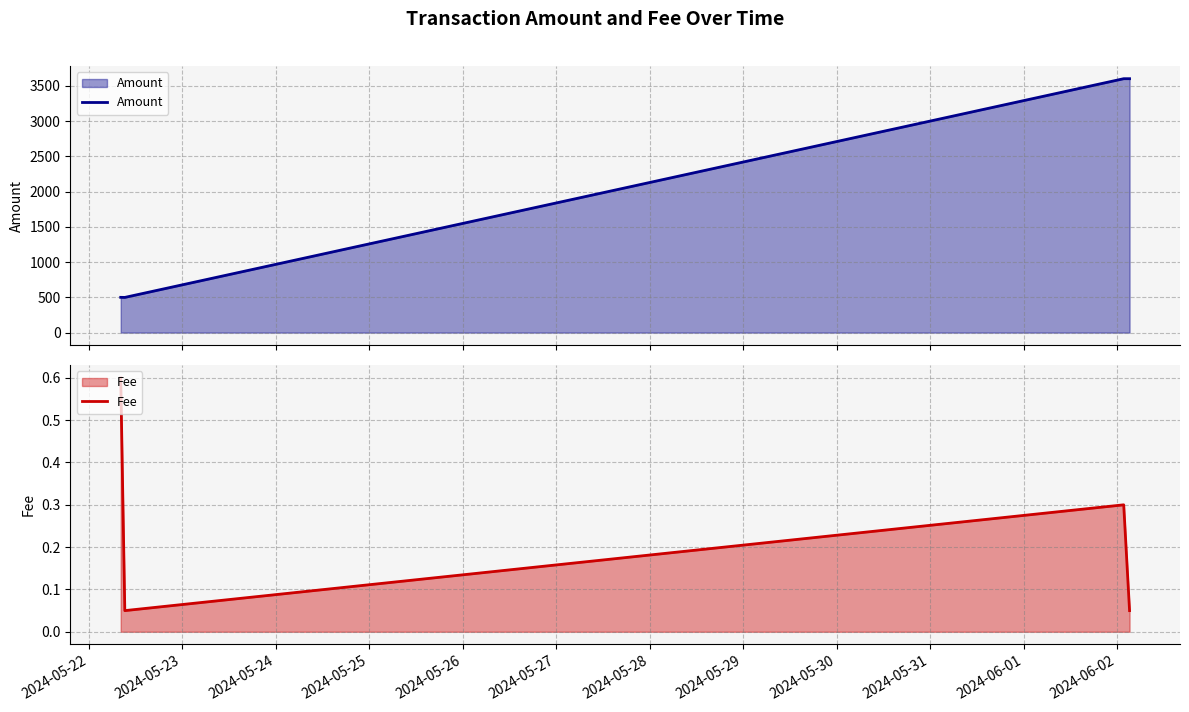

Rank the series by their average value, from lowest to highest.

Fee, Amount